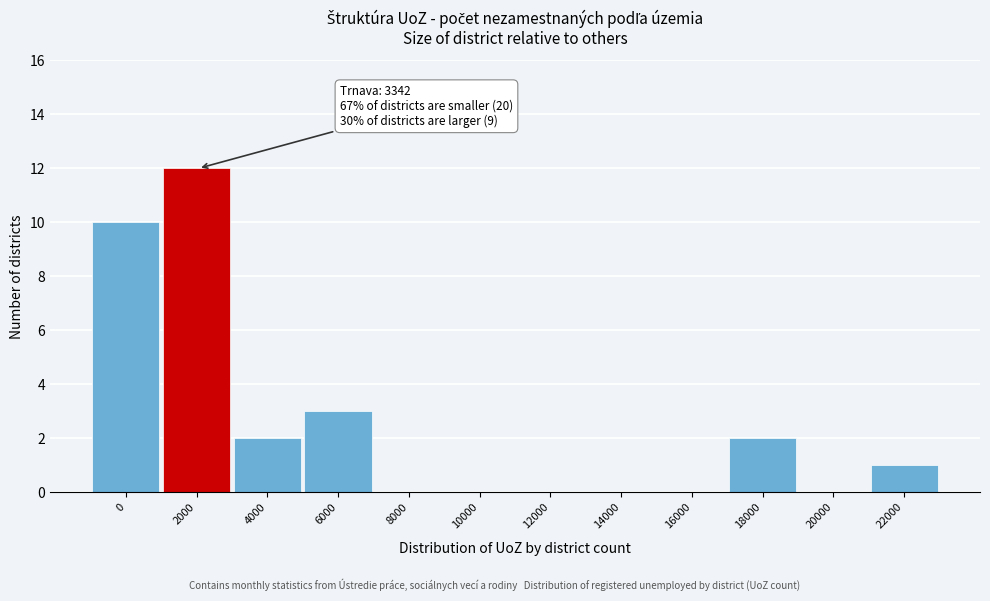

Reading left to right, transcribe all the data shown in this chart.

0=10	2000=12	4000=2	6000=3	8000=0	10000=0	12000=0	14000=0	16000=0	18000=2	20000=0	22000=1